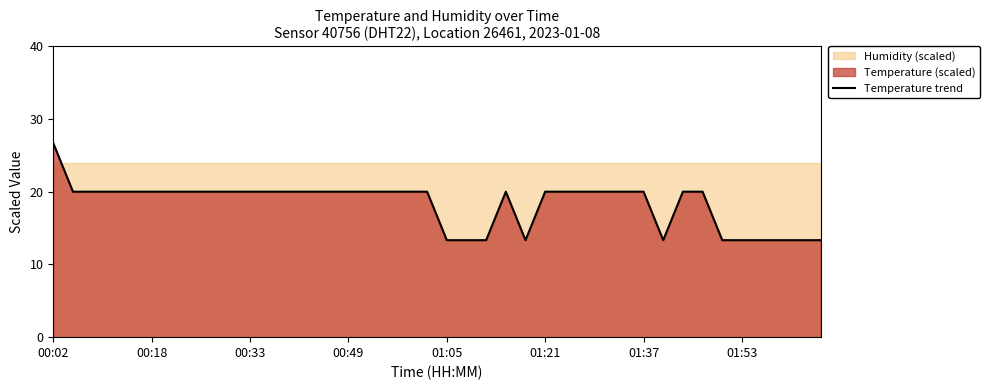

True or false: Temperature trend has a value of 5.8 at 01:37.

False